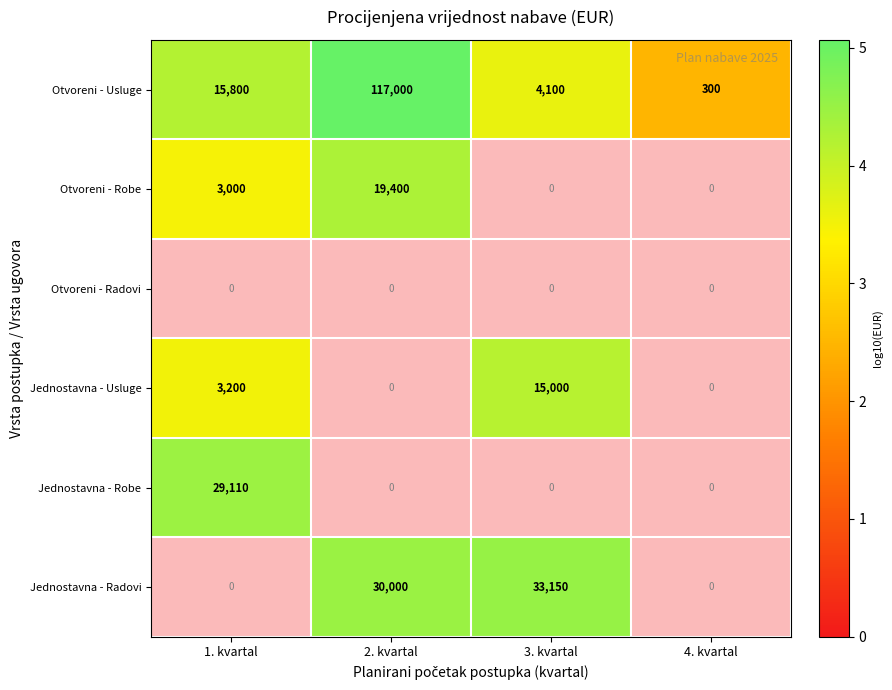

The Otvoreni - Usluge series shows 39827 at 2. kvartal. True or false?

False